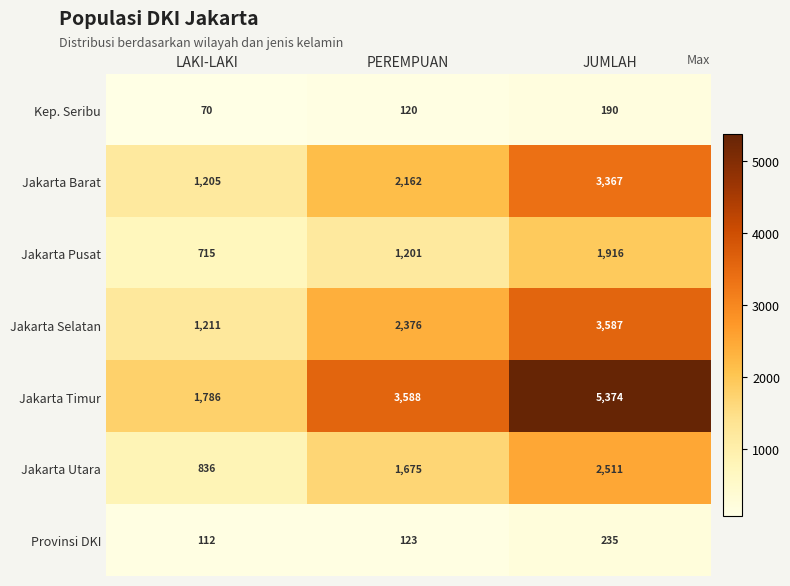

How many Jakarta Barat values are between 1205 and 3367?

3